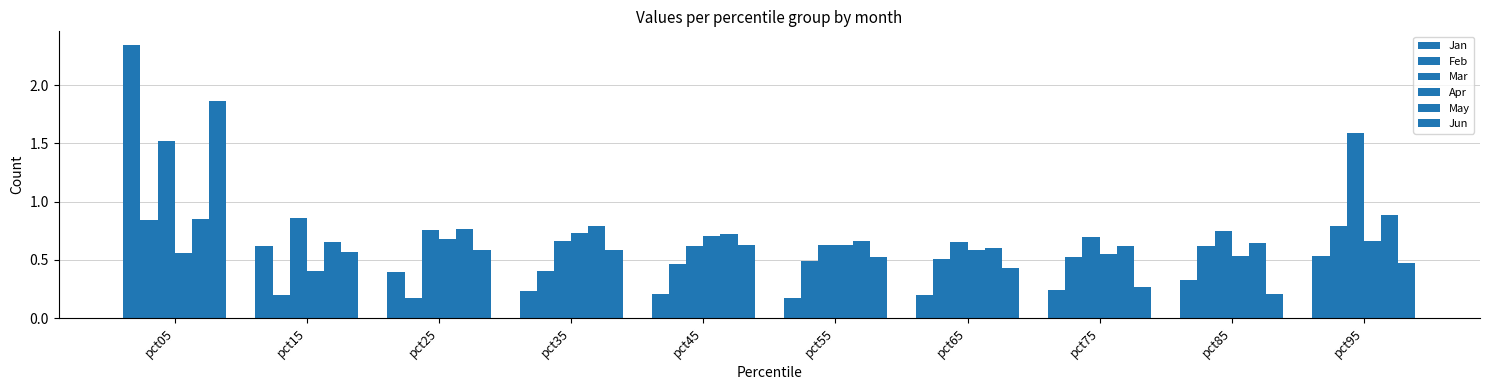

Which series has the largest total across all categories?

Mar